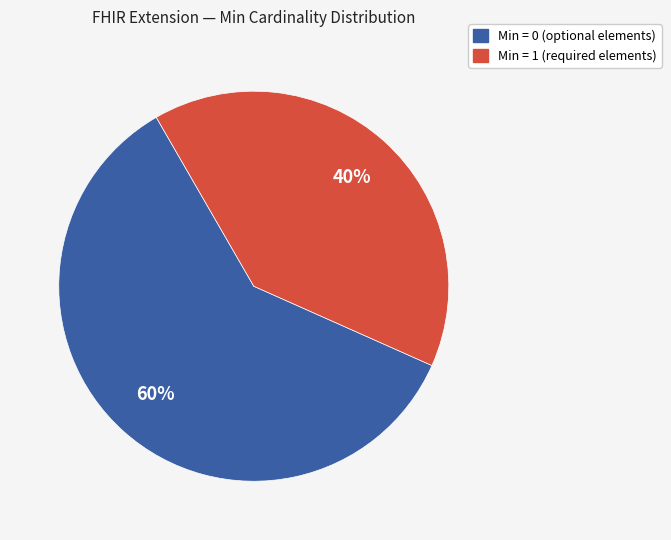

Count the number of slices in the pie.

2